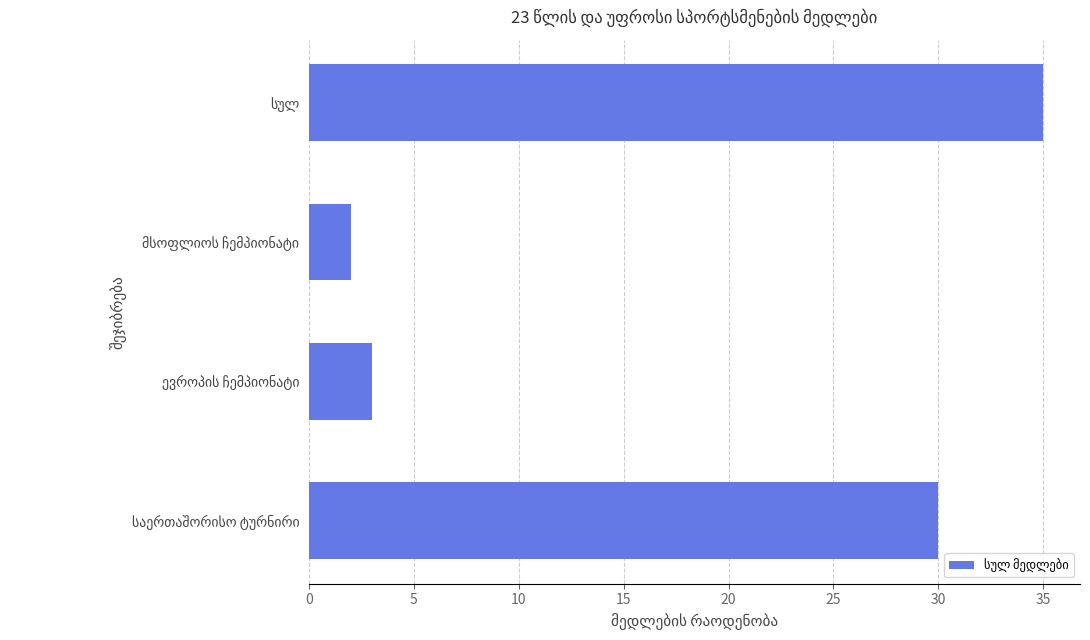

What is the sum of all values?

70